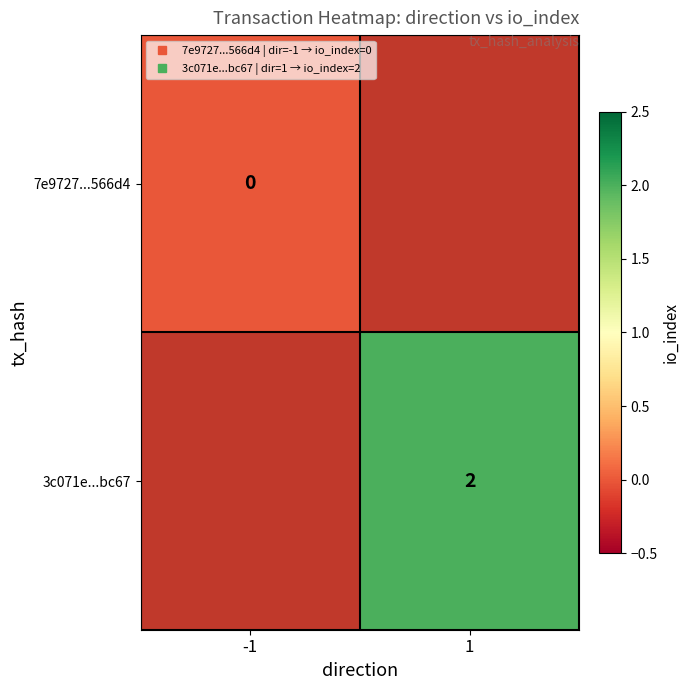

What is the maximum value shown in the chart?

2.0